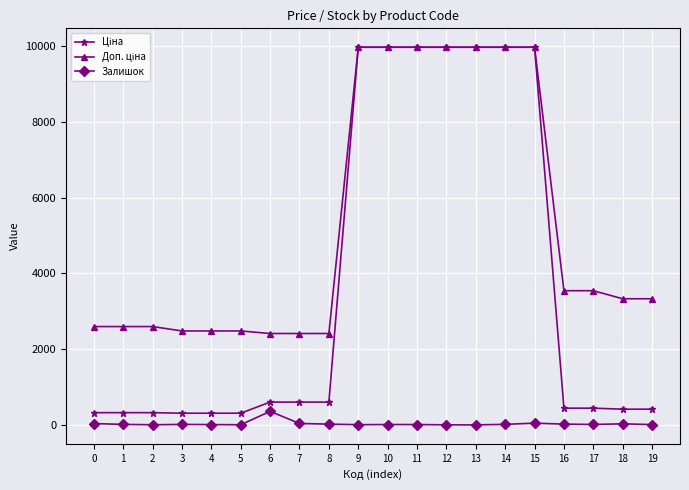

The value of Ціна at 13 is 16345.2. True or false?

False